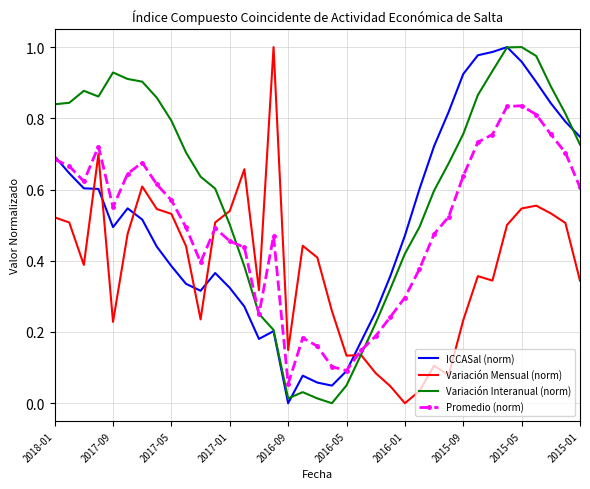

Which series has the largest total across all categories?

Variación Interanual (norm)